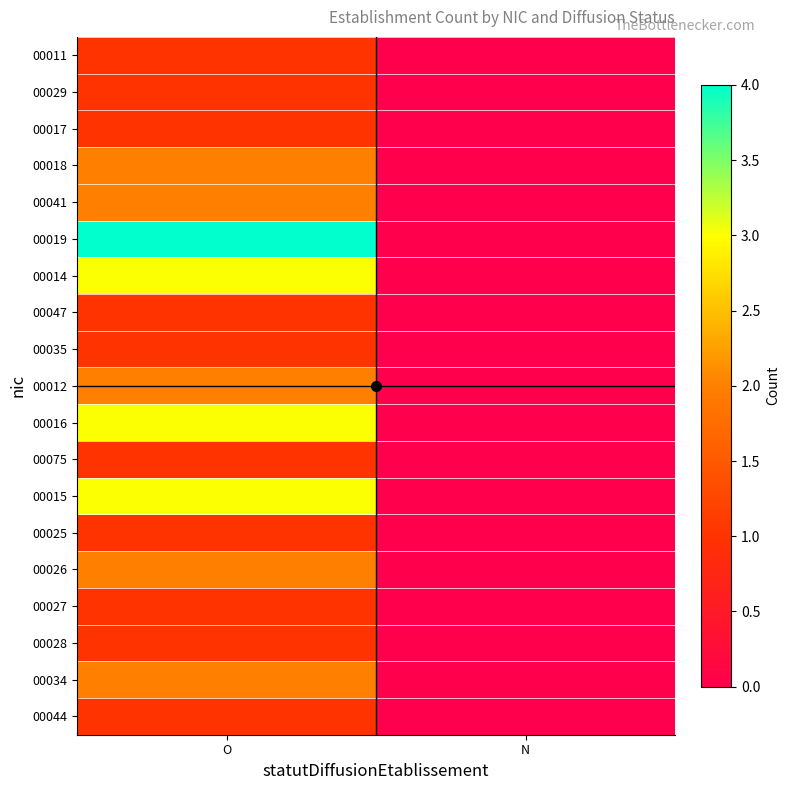

Count the number of categories in the chart.

2